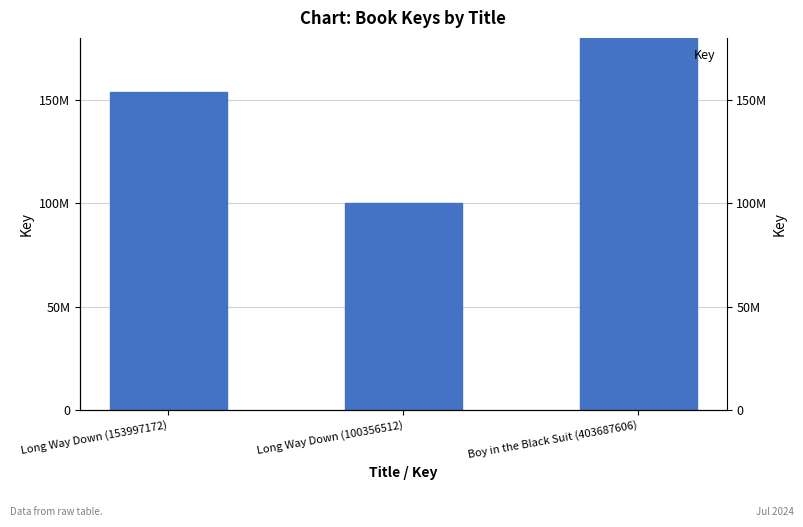

Does the chart contain any negative values?

No